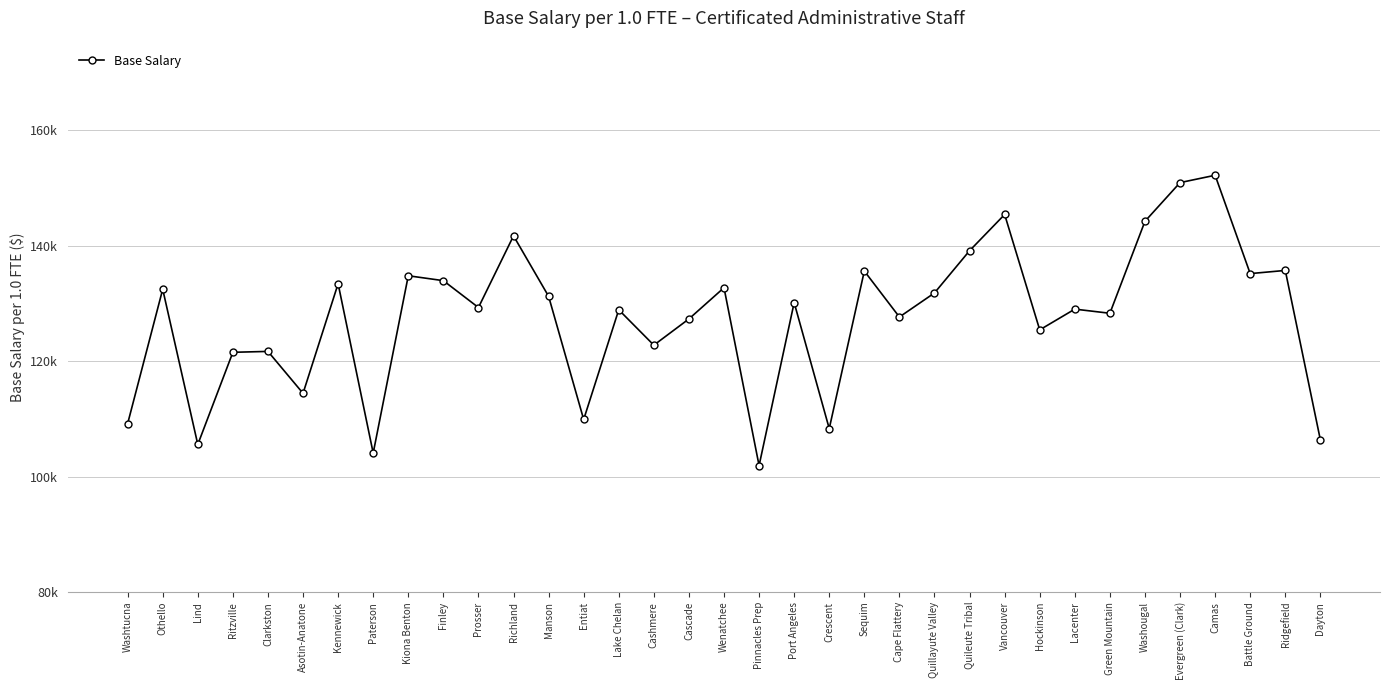

True or false: the data shows 104062 at Paterson.

True